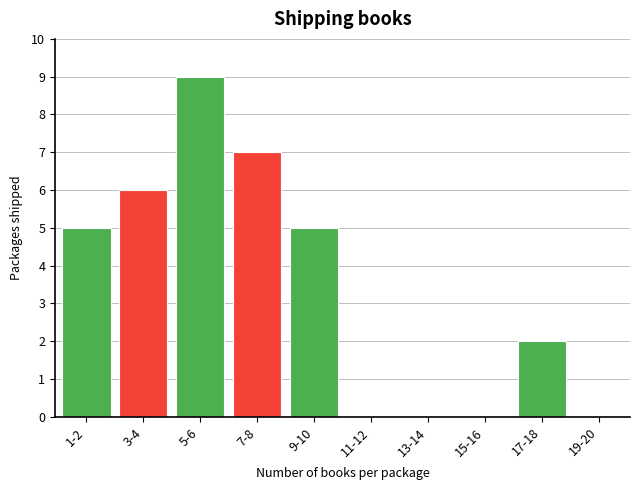

Reading left to right, list all the values displayed in this chart.

1-2=5	3-4=6	5-6=9	7-8=7	9-10=5	11-12=0	13-14=0	15-16=0	17-18=2	19-20=0